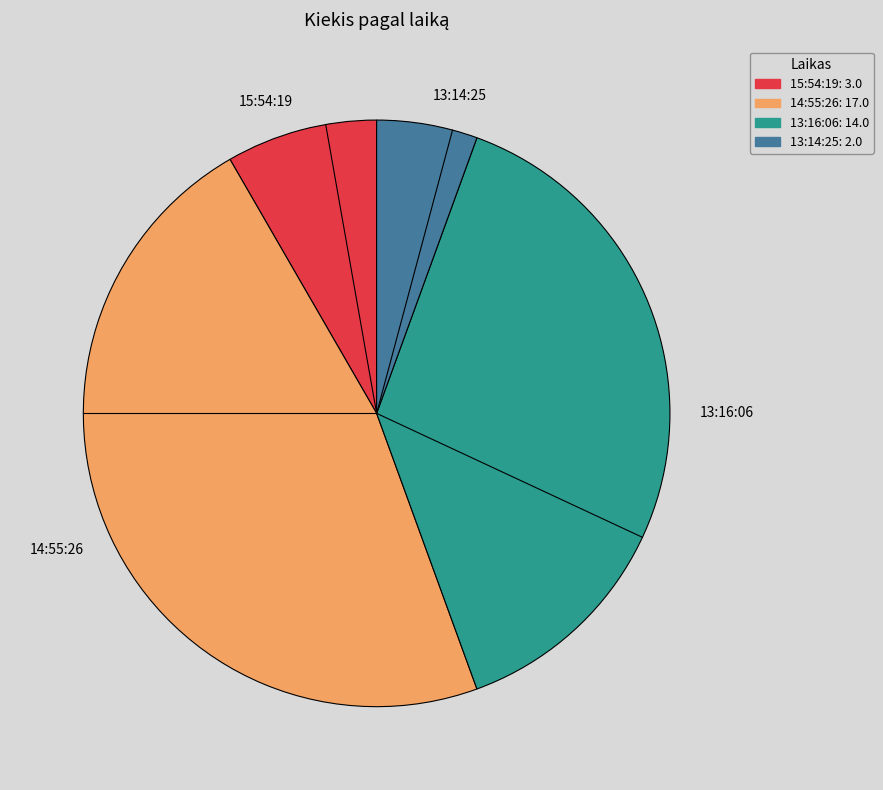

Is 13:14:25 the majority of the pie?

No